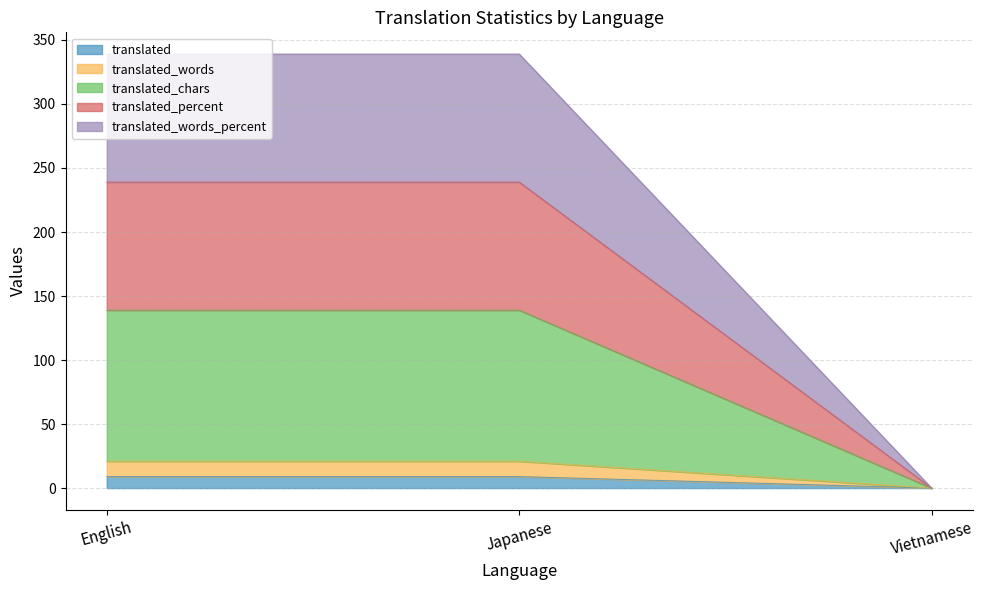

Which series has the widest spread of values?

translated_chars